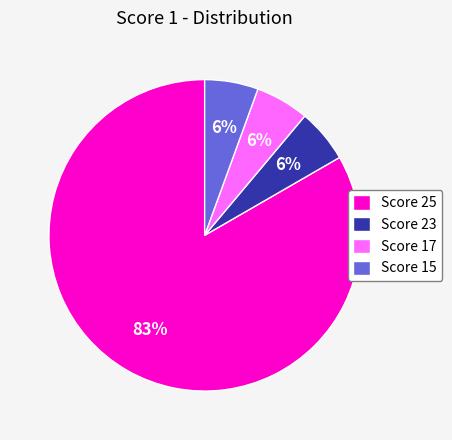

Which slice represents more than half of the pie?

Score 25